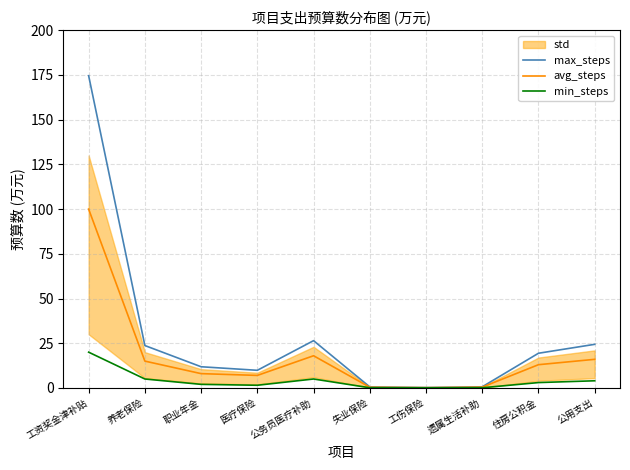

Reading left to right, transcribe all the data shown in this chart.

max_steps: 工资奖金津补贴=174.6	养老保险=23.7	职业年金=11.8	医疗保险=9.9	公务员医疗补助=26.4	失业保险=0.6	工伤保险=0.2	遗属生活补助=0.6	住房公积金=19.4	公用支出=24.4
avg_steps: 工资奖金津补贴=100.0	养老保险=15.0	职业年金=8.0	医疗保险=7.0	公务员医疗补助=18.0	失业保险=0.4	工伤保险=0.2	遗属生活补助=0.5	住房公积金=13.0	公用支出=16.0
min_steps: 工资奖金津补贴=20.0	养老保险=5.0	职业年金=2.0	医疗保险=1.5	公务员医疗补助=5.0	失业保险=0.1	工伤保险=0.1	遗属生活补助=0.1	住房公积金=3.0	公用支出=4.0